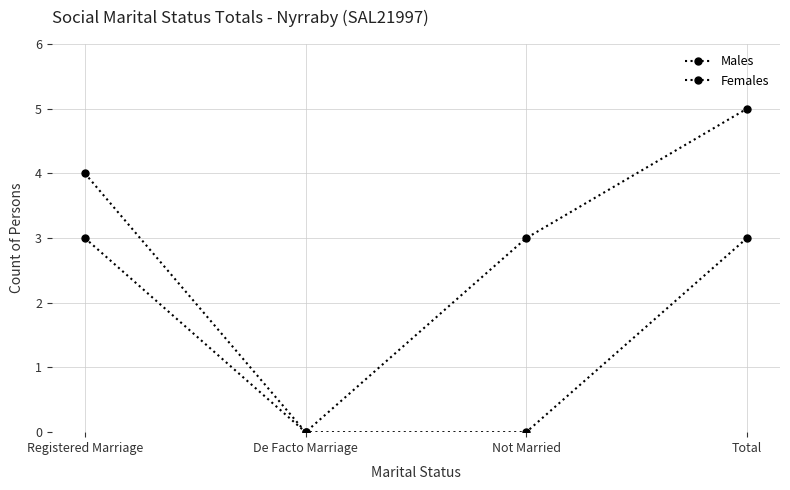

Reading left to right, what are all the values shown in this chart?

Males: Registered Marriage=4	De Facto Marriage=0	Not Married=3	Total=5
Females: Registered Marriage=3	De Facto Marriage=0	Not Married=0	Total=3